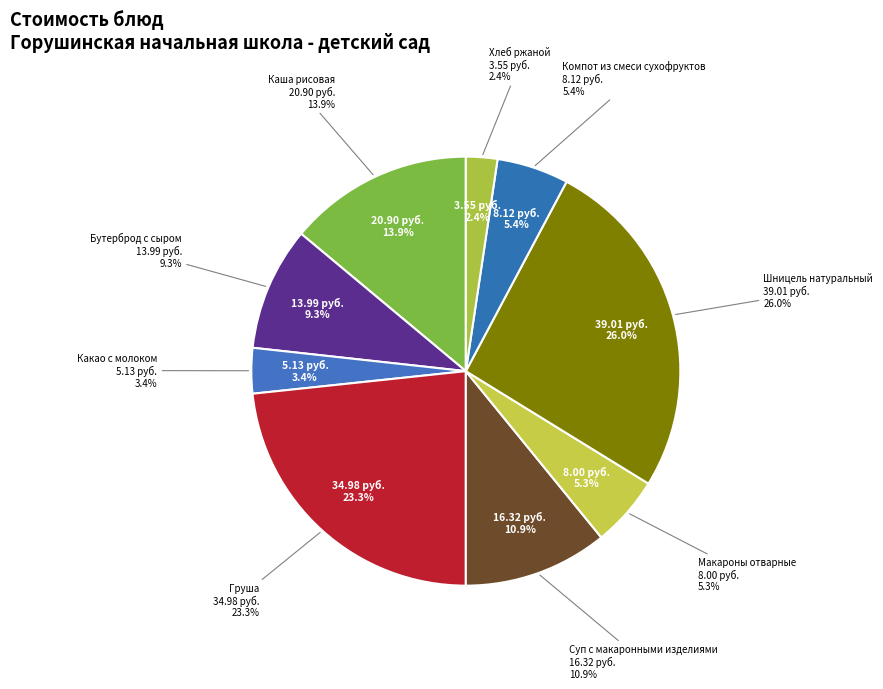

Approximately how many times larger is the value at Груша compared to Каша рисовая?

1.7